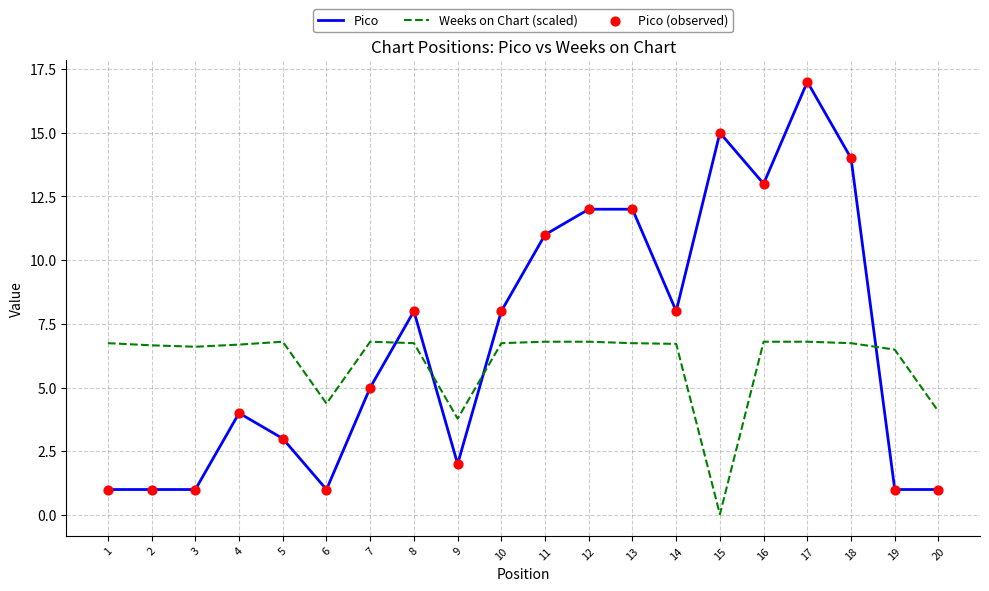

What is the spread (max minus min) of values at 10?

1.3